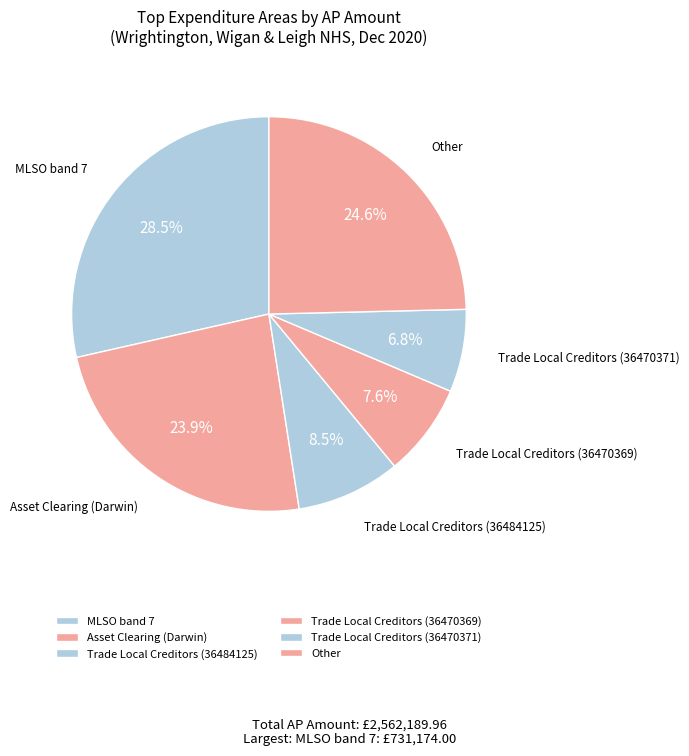

Which category has the biggest portion of the pie?

MLSO band 7